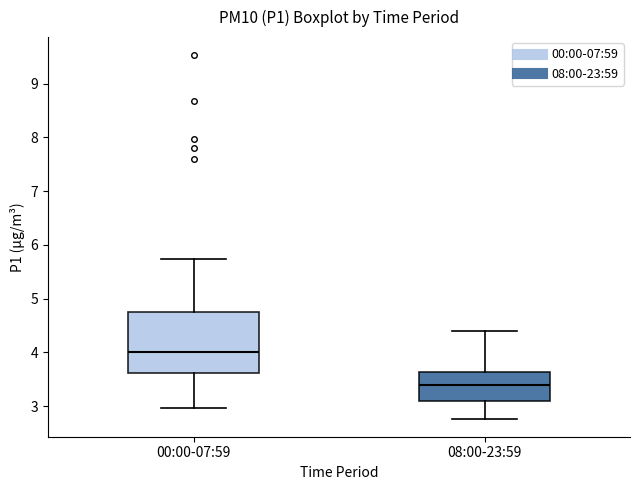

Reading left to right, read every box against the y-axis: the position of its median line, the range the box covers, and the ends of its whiskers. The values are not printed on the chart, so give them approximately, as read against the axis.

00:00-07:59: median 4.0, box 3.6 to 4.8, whiskers 3.0 to 5.7
08:00-23:59: median 3.4, box 3.1 to 3.6, whiskers 2.8 to 4.4